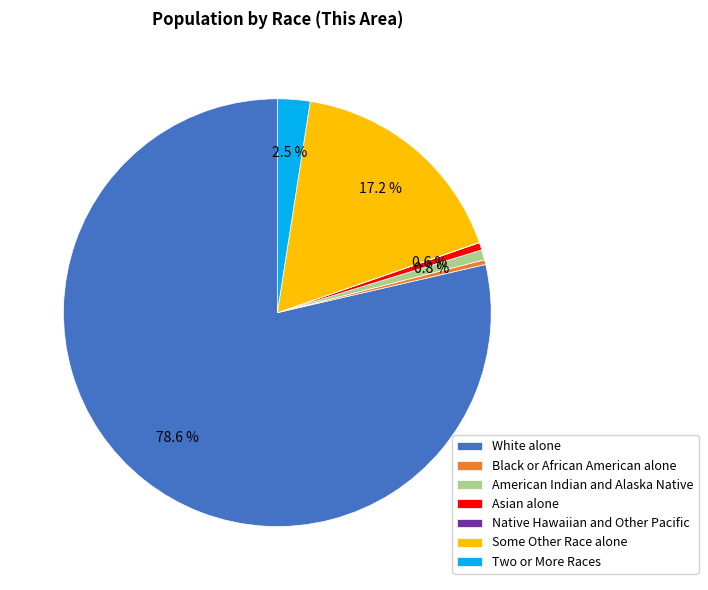

Between Some Other Race alone and Black or African American alone, which is larger?

Some Other Race alone